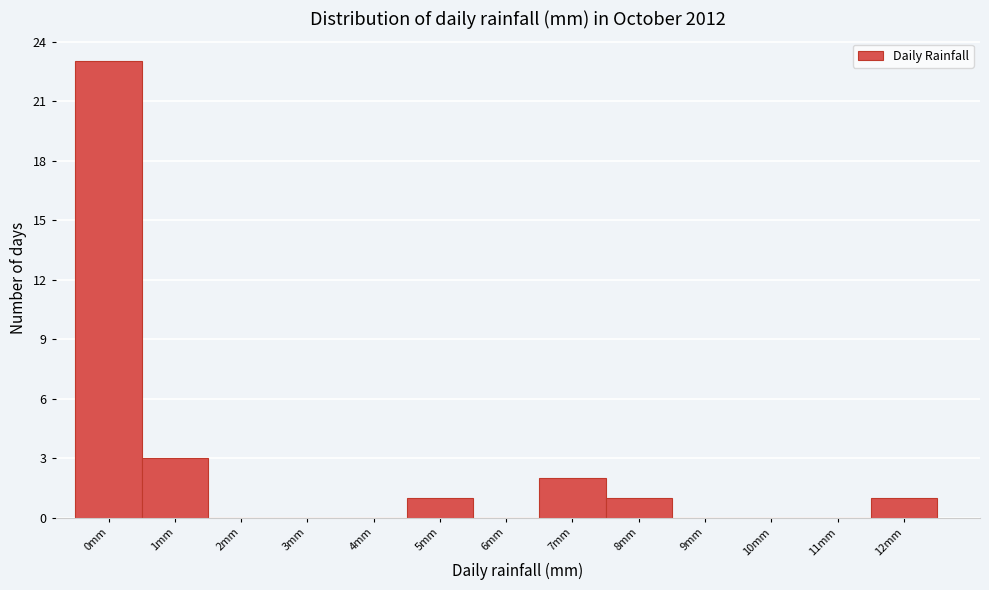

Reading left to right, transcribe all the data shown in this chart.

0mm=23	1mm=3	2mm=0	3mm=0	4mm=0	5mm=1	6mm=0	7mm=2	8mm=1	9mm=0	10mm=0	11mm=0	12mm=1